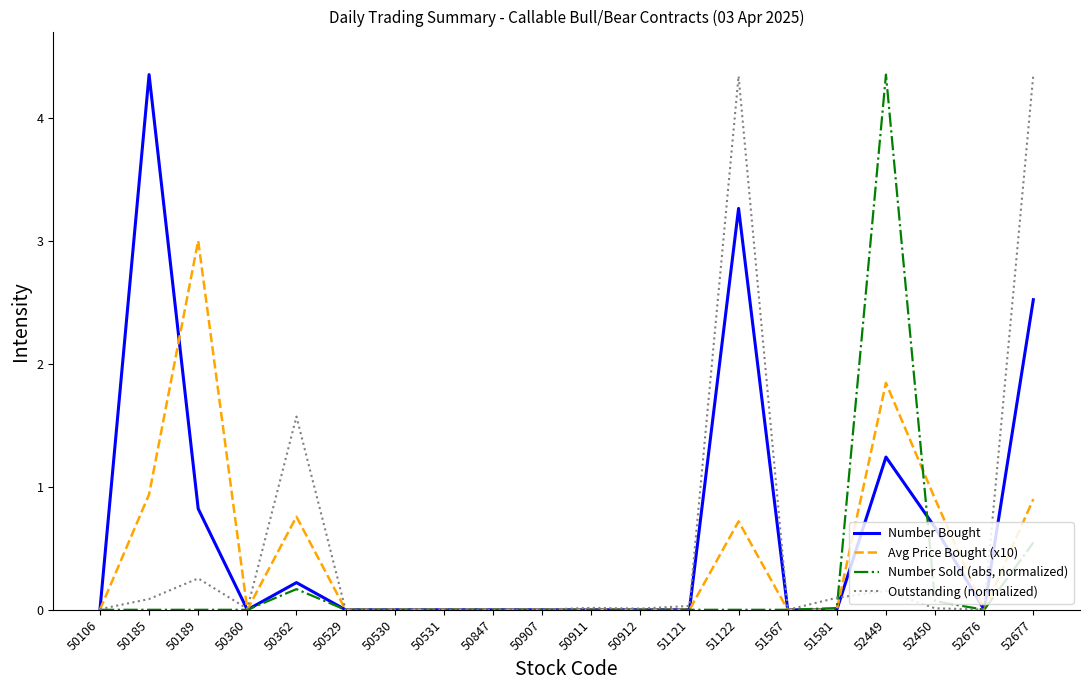

List the series in order of their overall mean, lowest first.

Number Sold (abs, normalized), Avg Price Bought (x10), Outstanding (normalized), Number Bought